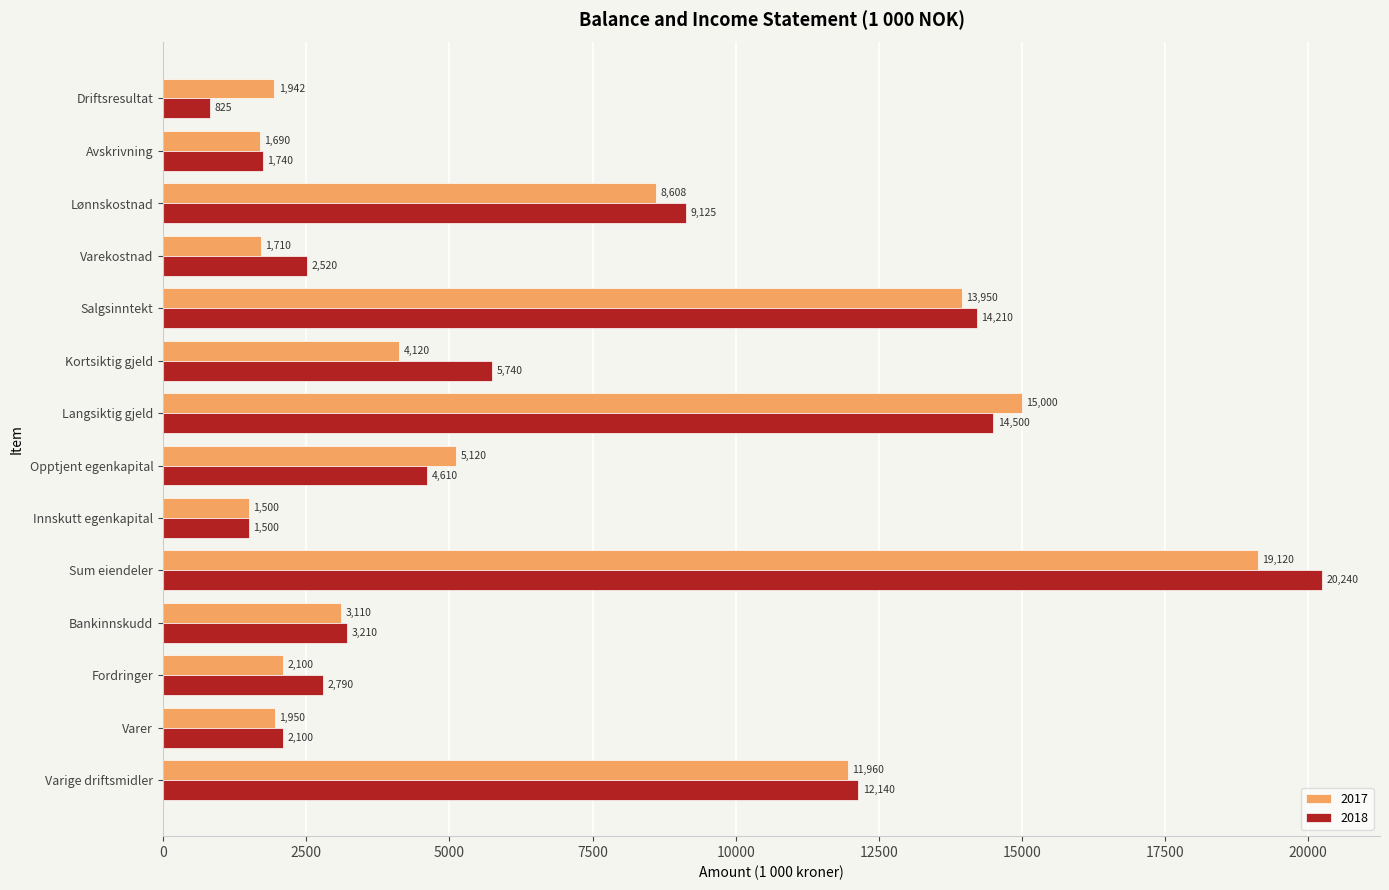

At how many categories does at least one series exceed 2252?

10